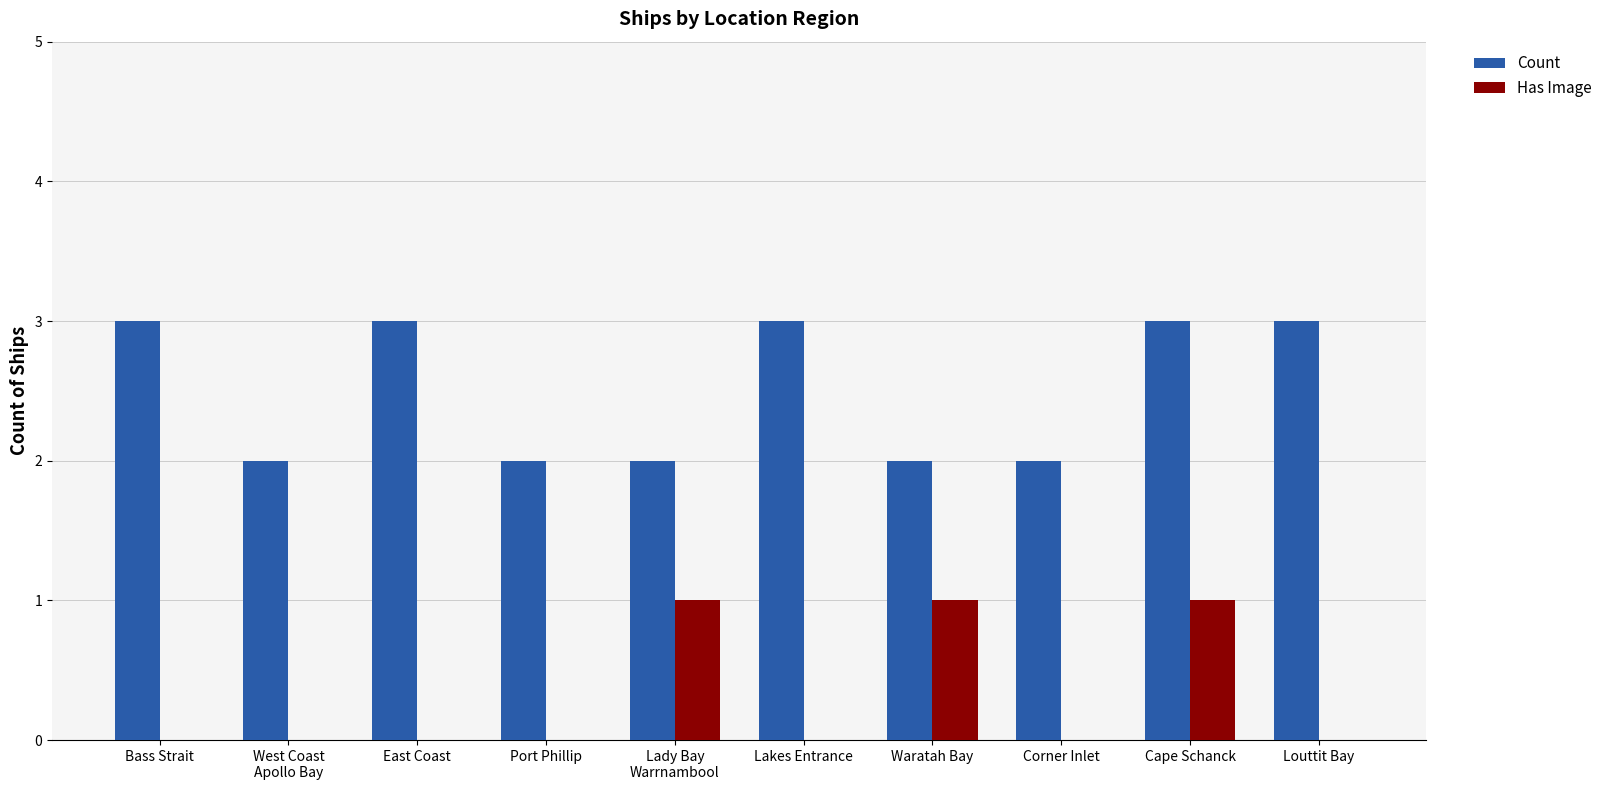

What is the sum of all Has Image values?

3